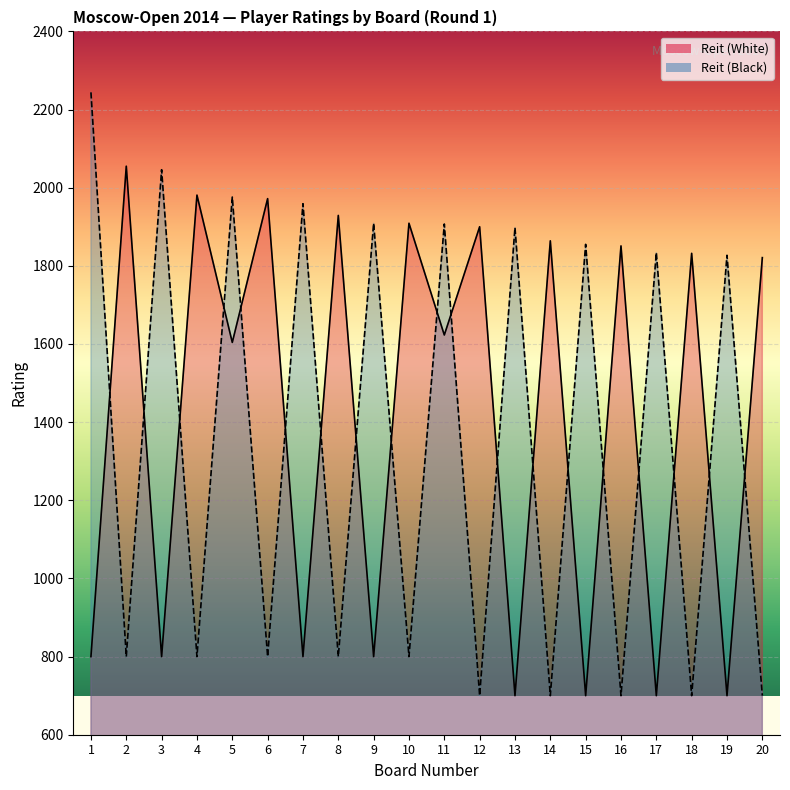

At which category is the sum across all series the highest?

5